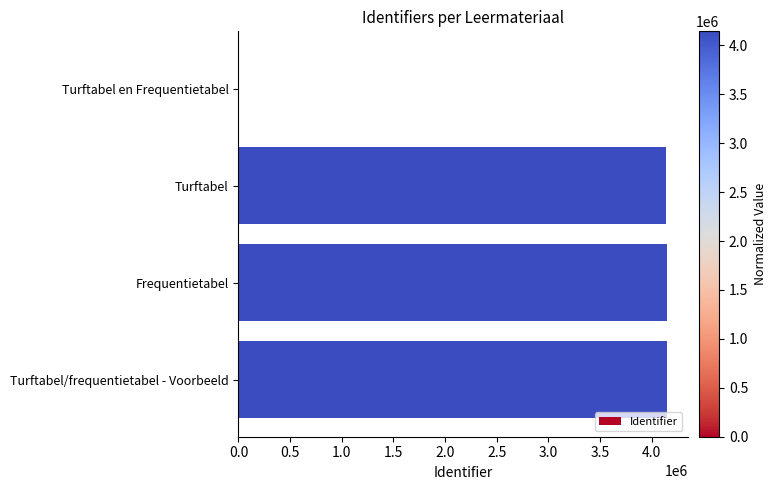

Is it true that the value at Turftabel en Frequentietabel is -2575036?

False